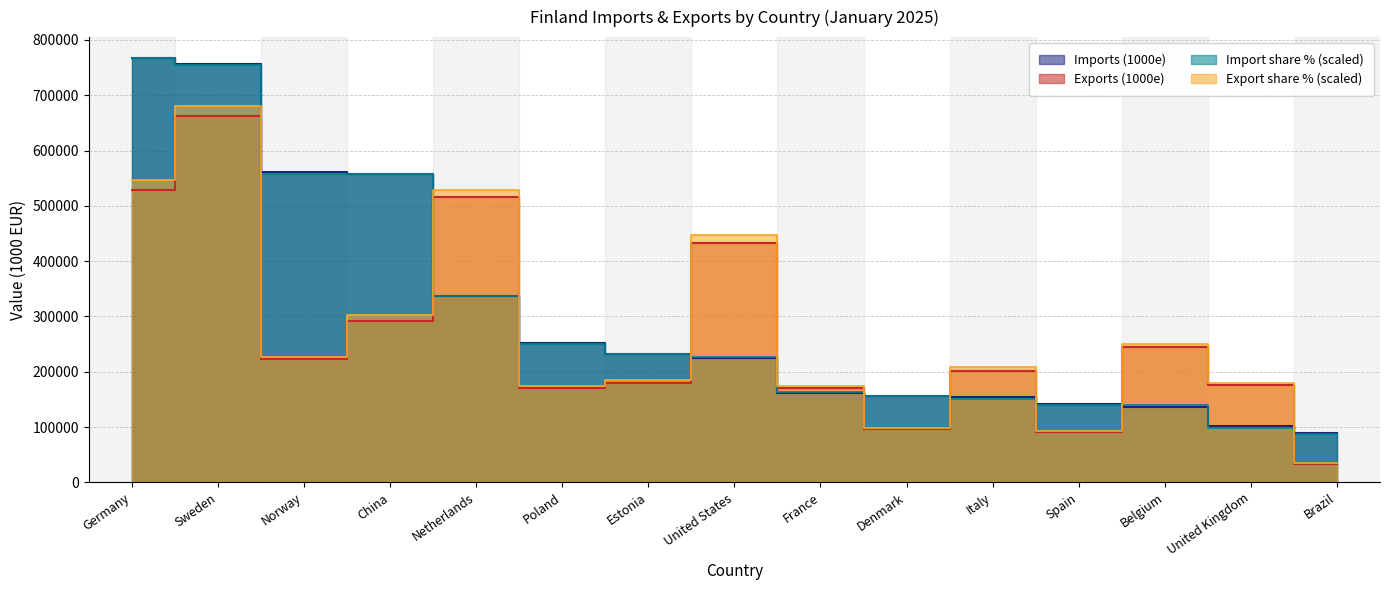

How many lines are shown in the chart?

4